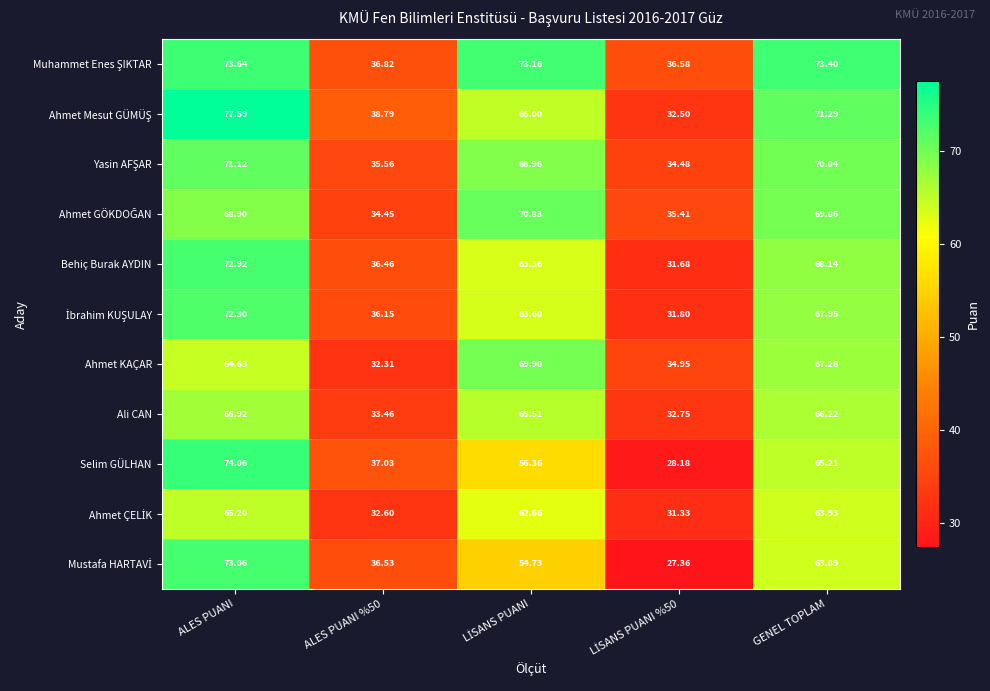

Which category has the highest value in the Behiç Burak AYDIN series?

ALES PUANI